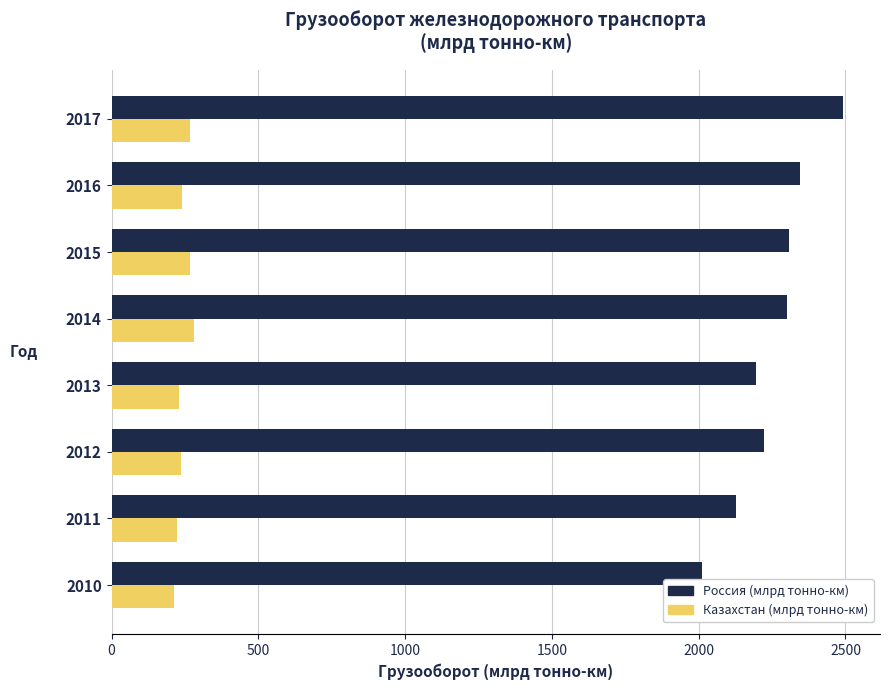

At which category is the sum across all series the highest?

2017